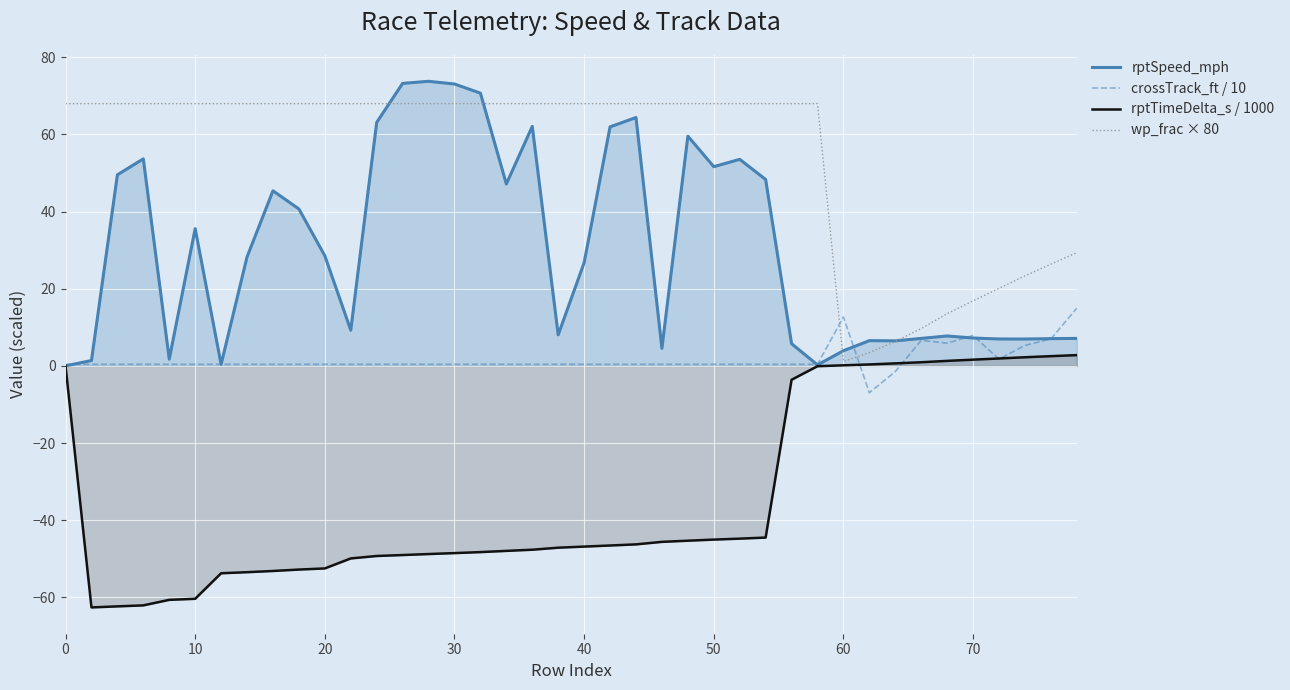

What is the minimum value shown in the chart?

-62.6